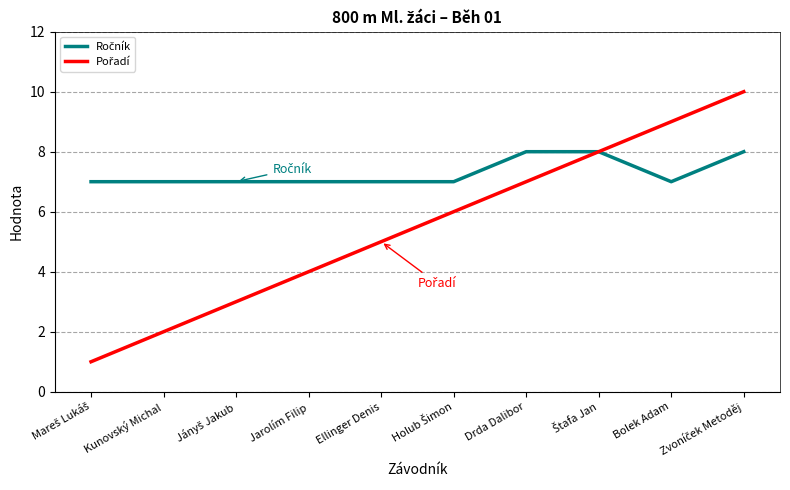

How many distinct data groups are displayed?

2